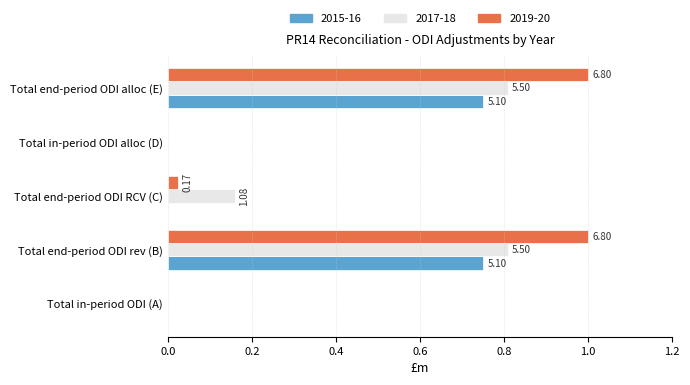

At how many categories does at least one series exceed 0?

3